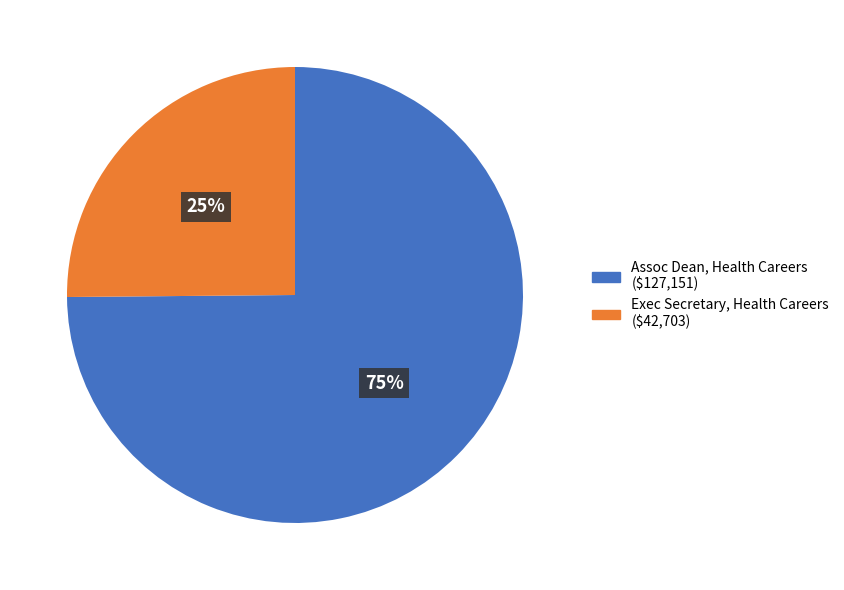

Combined, do Assoc Dean, Health Careers and Exec Secretary, Health Careers account for over 50%?

Yes